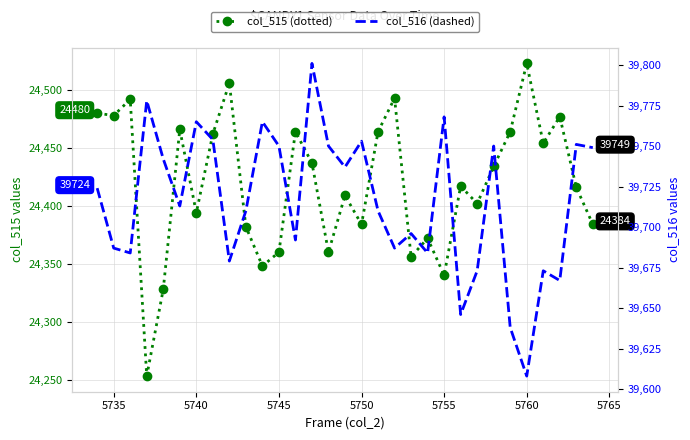

How many lines are shown in the chart?

2